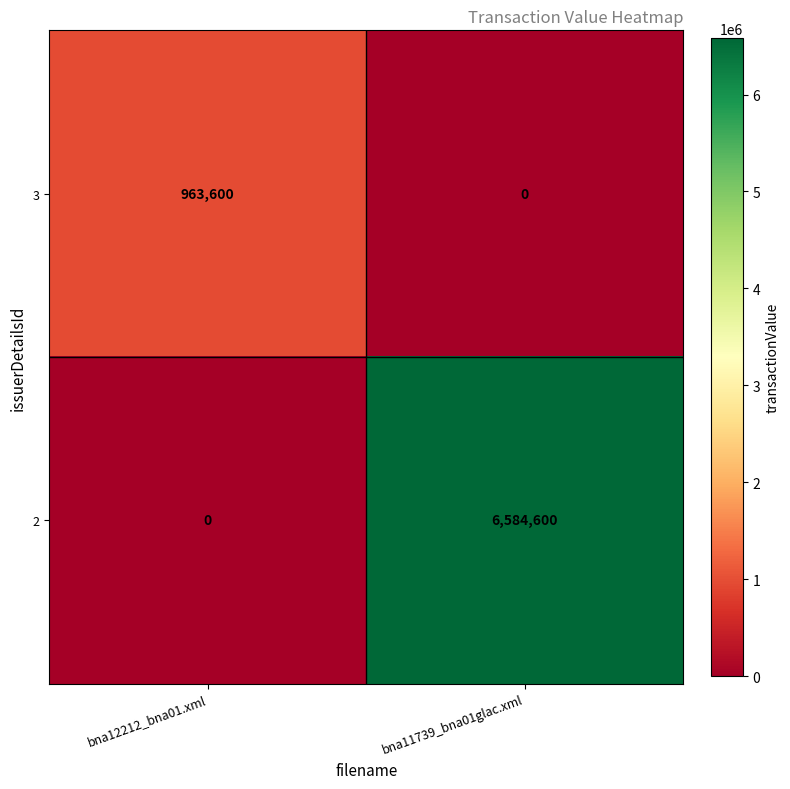

How many categories are shown in the chart?

2